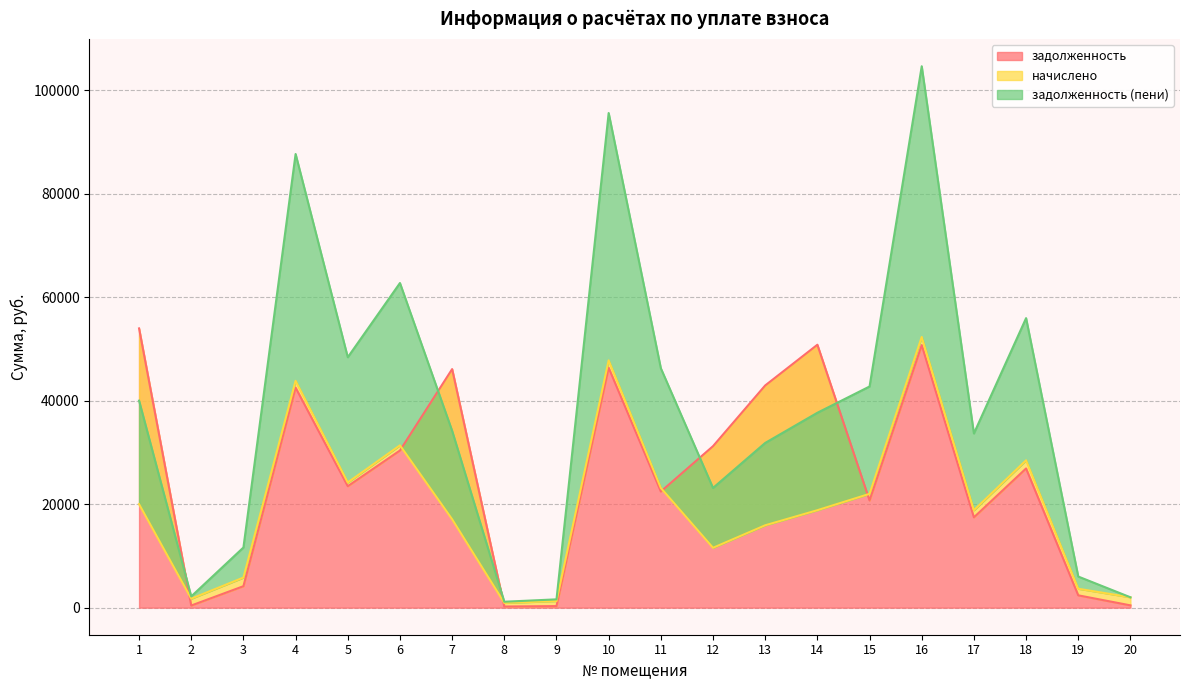

Which label corresponds to the largest value in the chart?

16